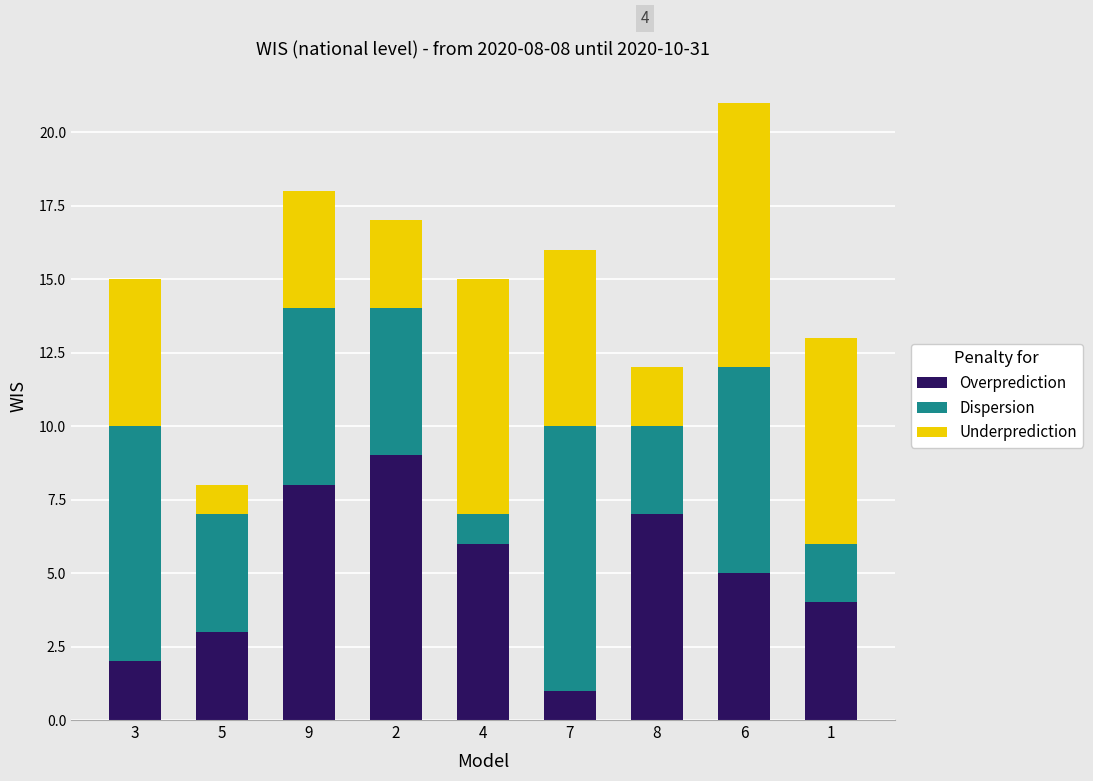

What is the difference between the maximum and second lowest values in the Overprediction series?

7